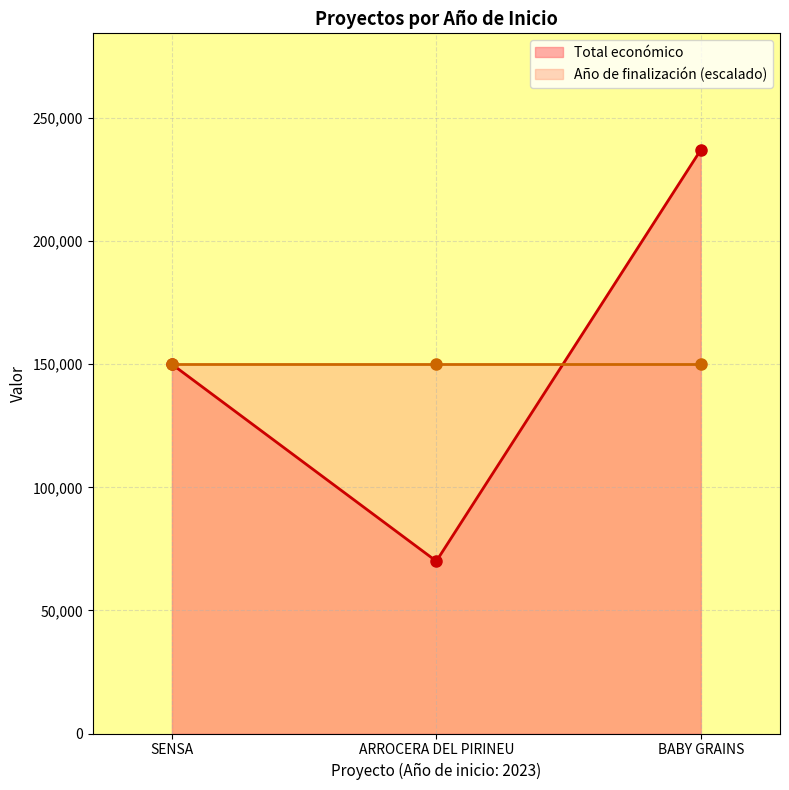

Where is Total económico nearest to the value 153521?

SENSA